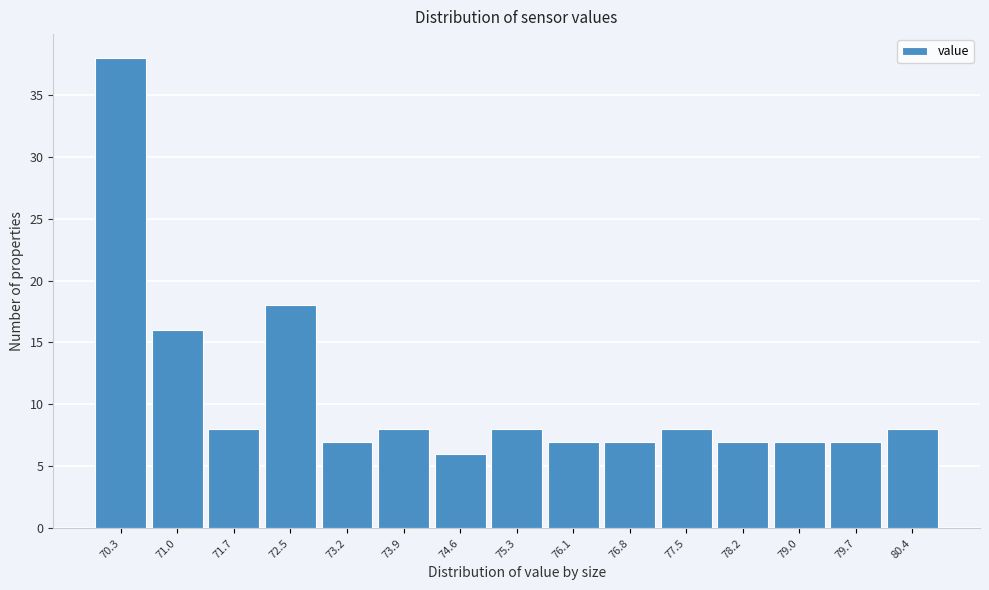

Reading left to right, extract all data points from this chart.

38	16	8	18	7	8	6	8	7	7	8	7	7	7	8